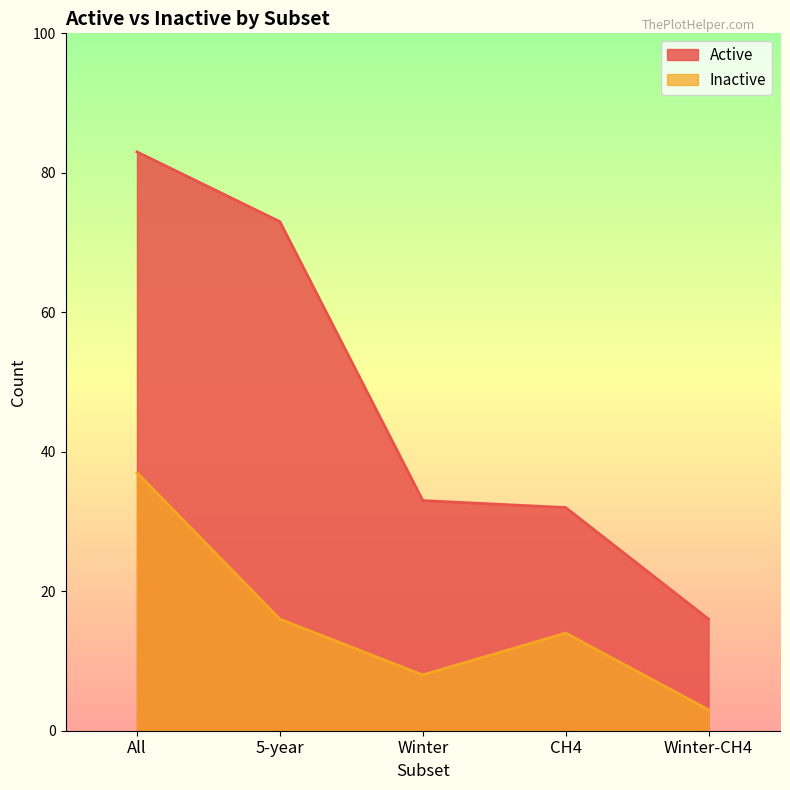

Reading right to left, list all the values displayed in this chart.

Active: 16	32	33	73	83
Inactive: 3	14	8	16	37